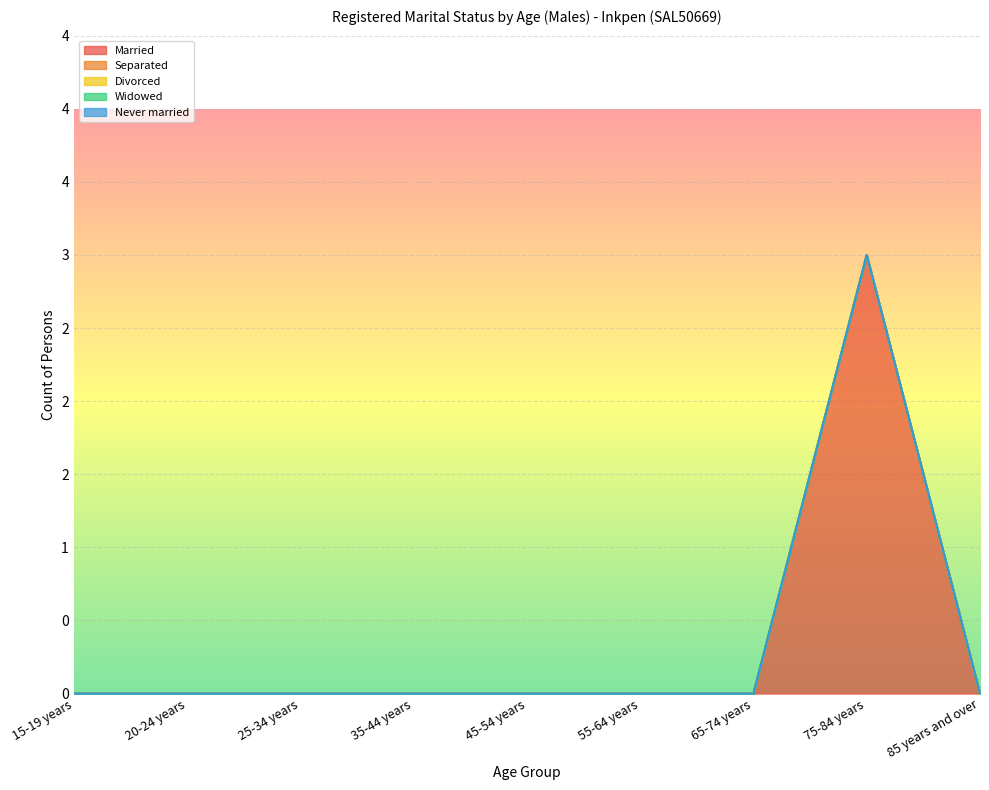

True or false: Separated and Divorced cross at least once.

False